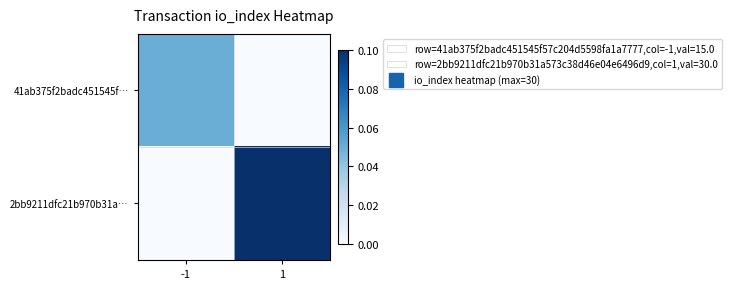

Reading left to right, transcribe all the data shown in this chart.

41ab375f2badc451545f…: -1=0.5	1=0.0
2bb9211dfc21b970b31a…: -1=0.0	1=1.0